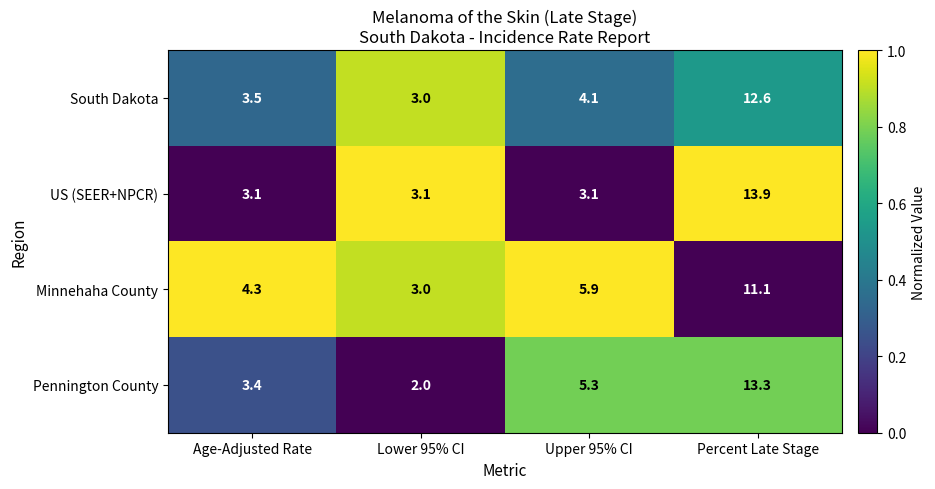

How many distinct data groups are displayed?

4